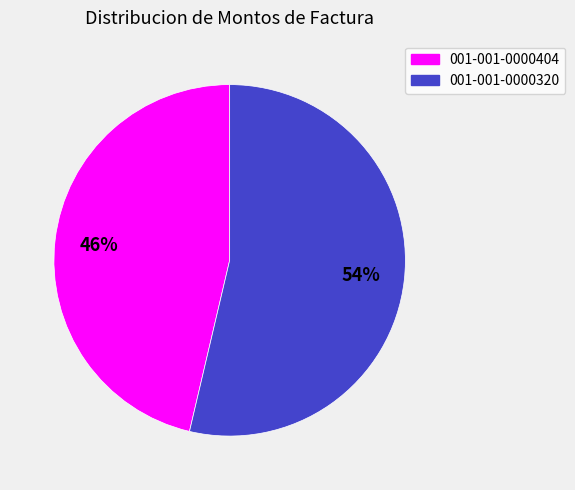

To the nearest percent, what is the average slice percentage?

50%